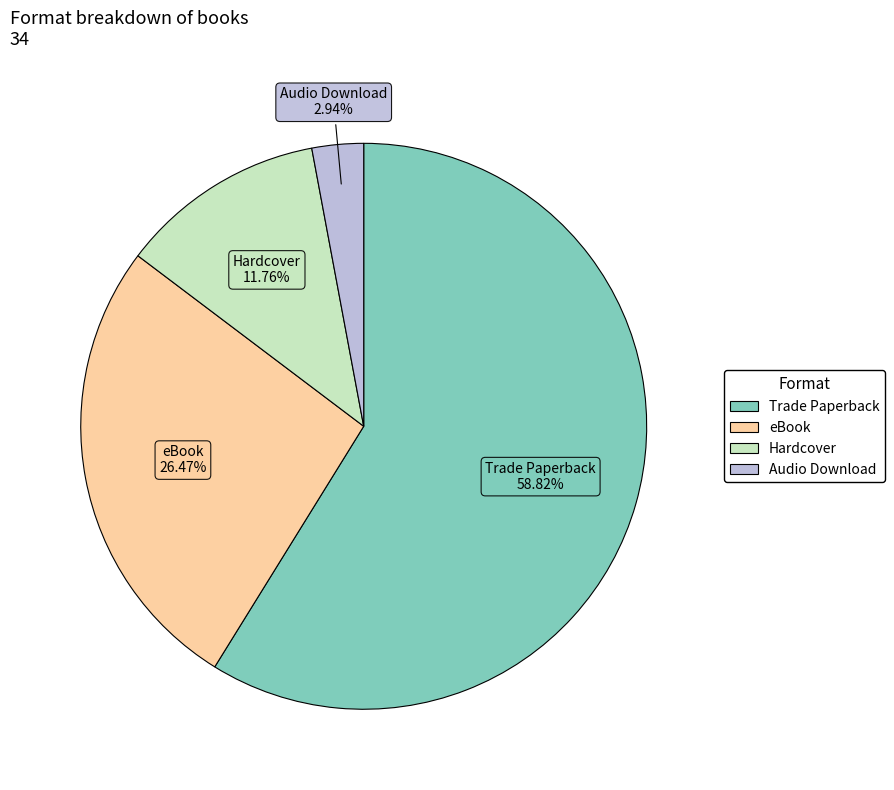

Rank the categories by value from lowest to highest.

Audio Download, Hardcover, eBook, Trade Paperback